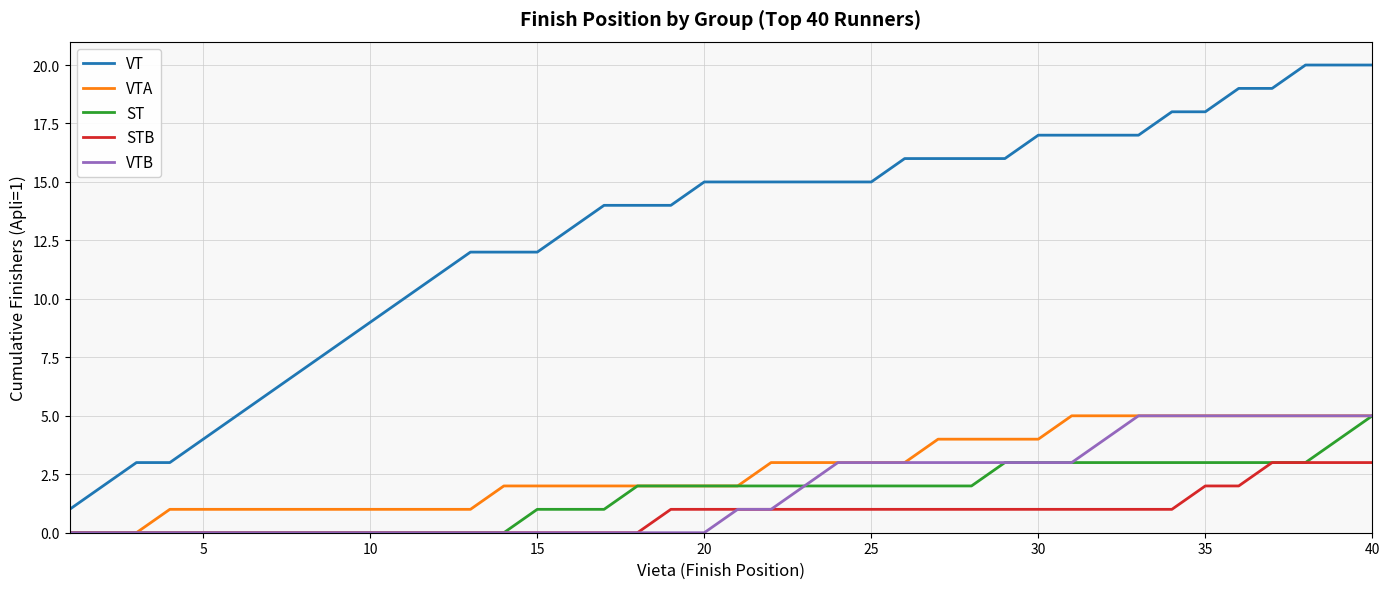

What is the average value of the STB series?

1